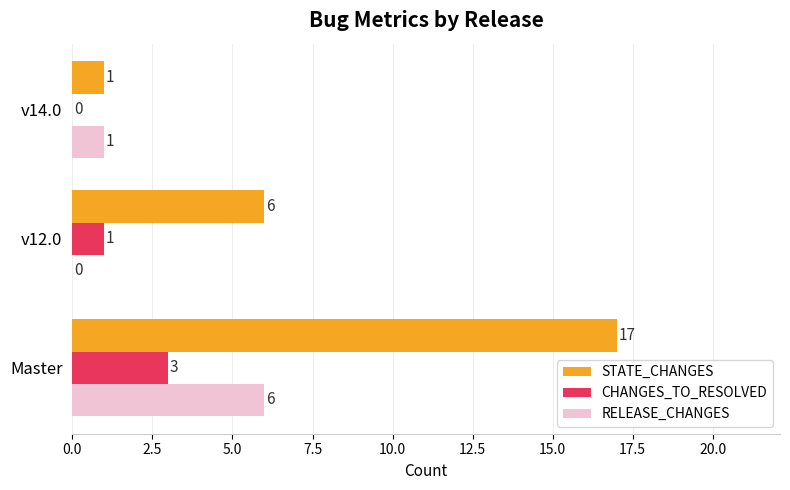

Which series has the largest total across all categories?

STATE_CHANGES